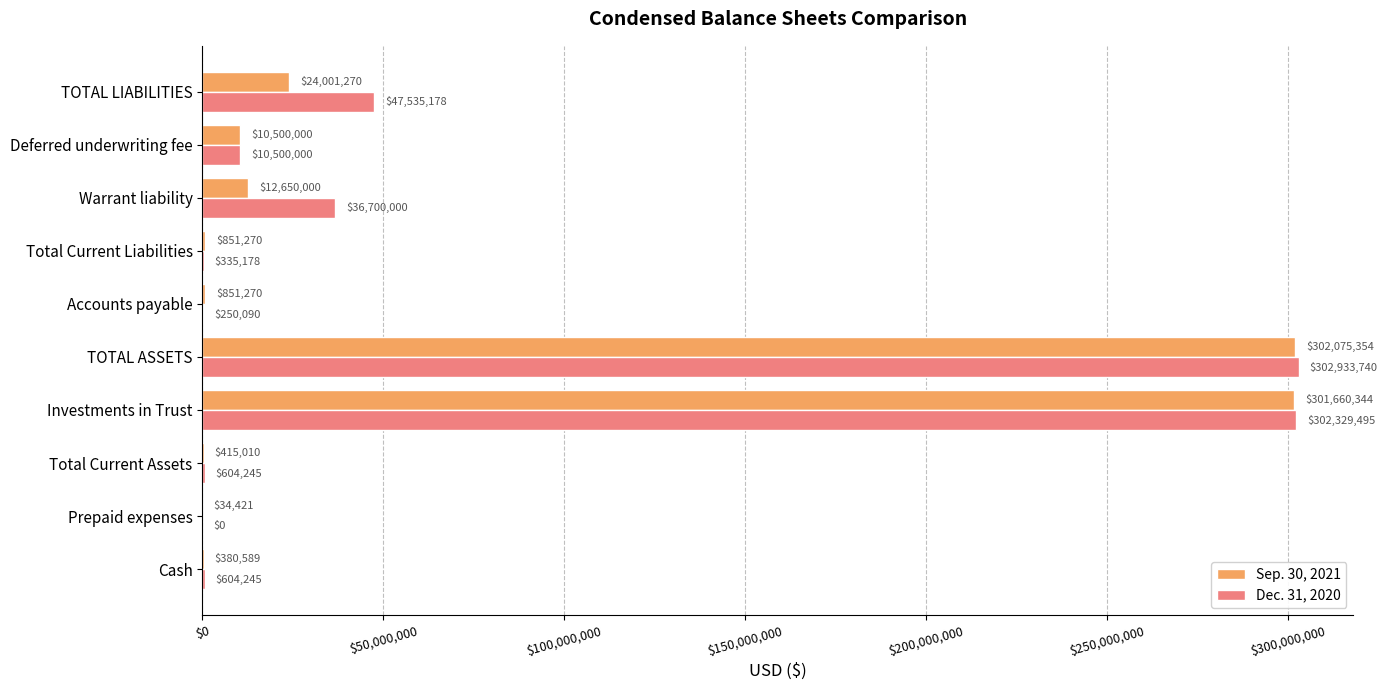

What is the sum of all Sep. 30, 2021 values?

653419528